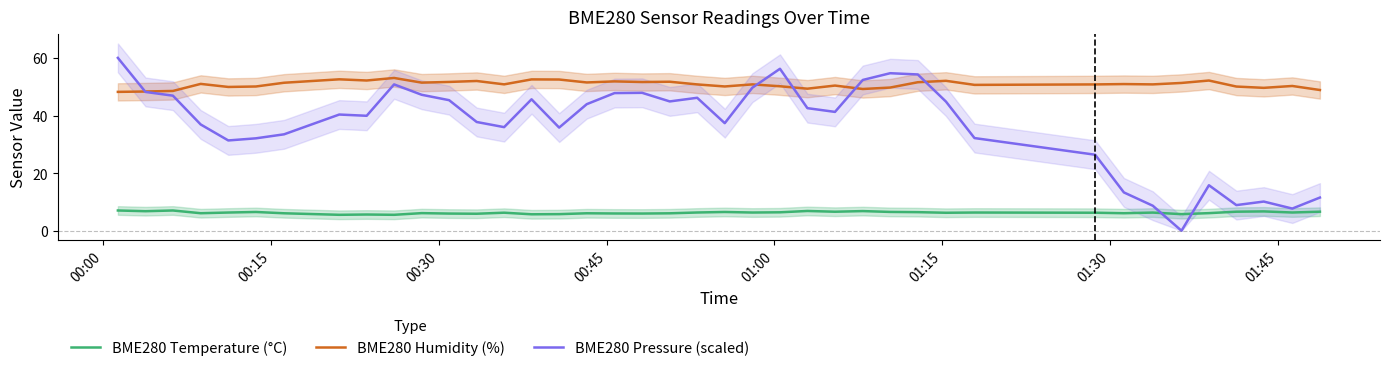

What is the average value of the BME280 Temperature (°C) series?

6.3